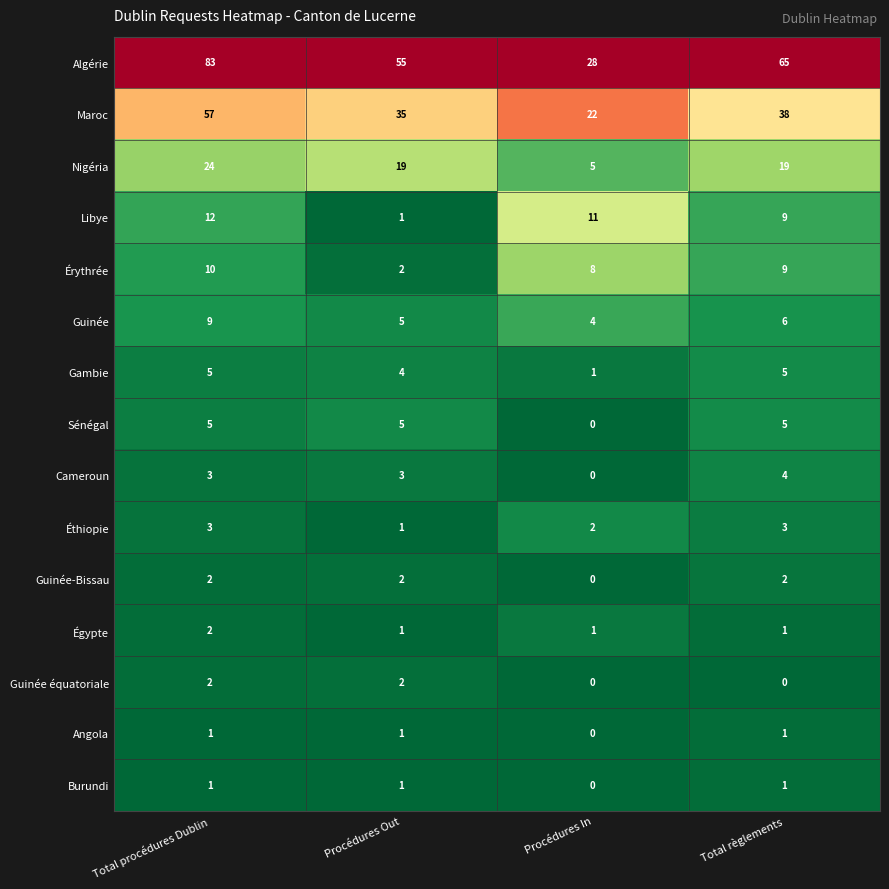

What is the sum of the Guinée values at Total procédures Dublin and Total règlements?

15